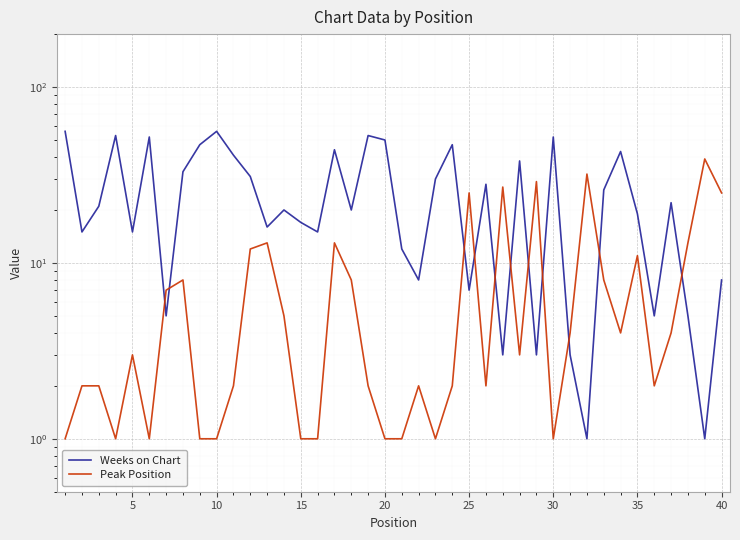

After their last crossing, which series has the higher values: Weeks on Chart or Peak Position?

Peak Position